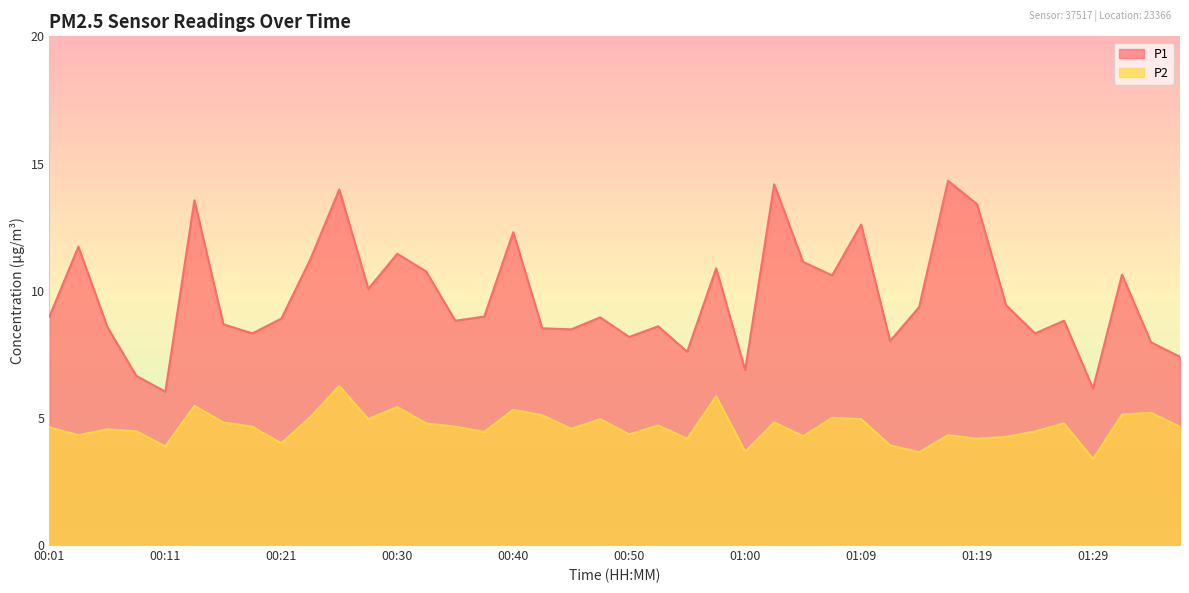

What is the label of the 36th point from the left?

01:26